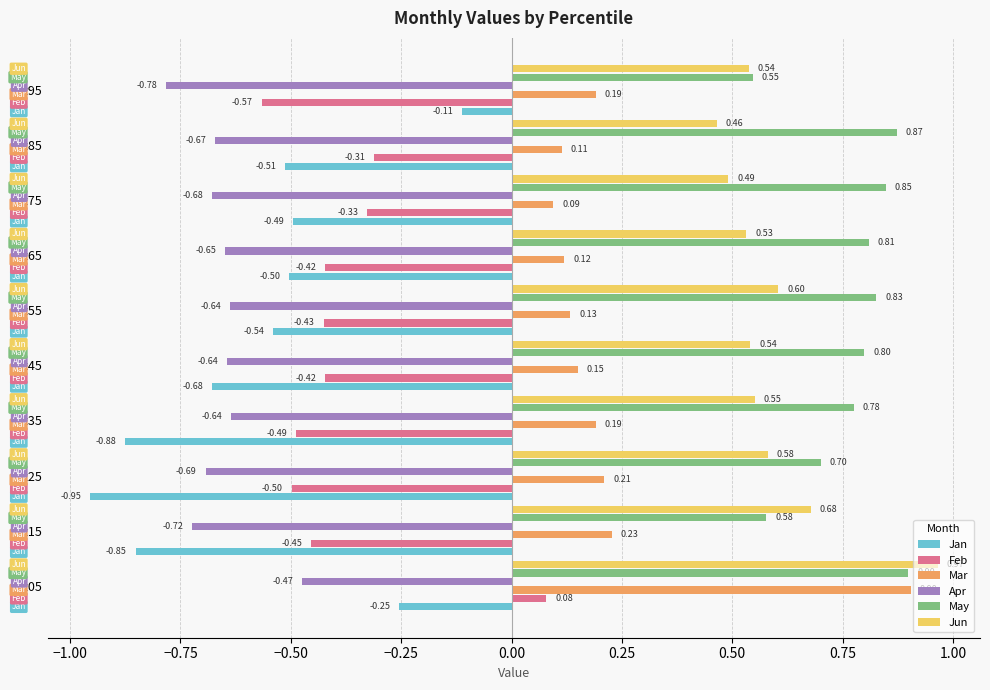

At which category is the sum across all series the highest?

pct05